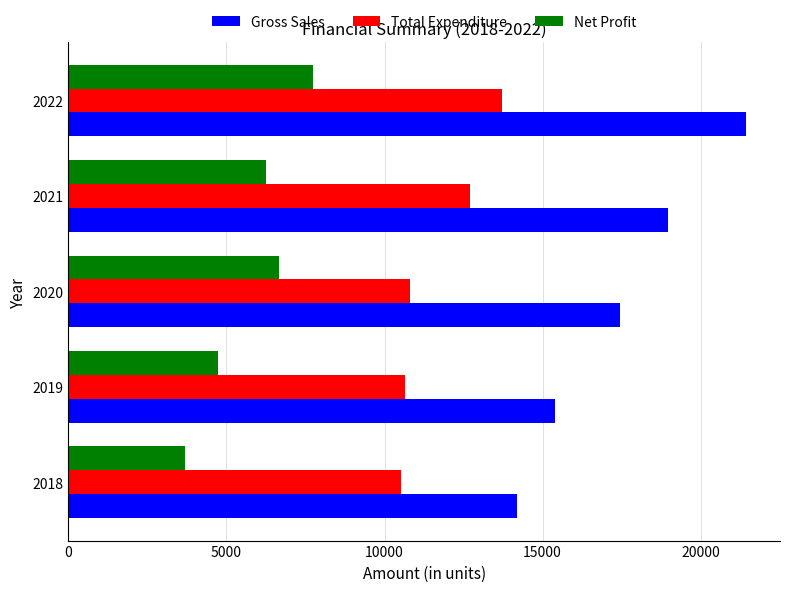

Is the value of Net Profit at 2020 greater than the value of Total Expenditure at 2018?

No